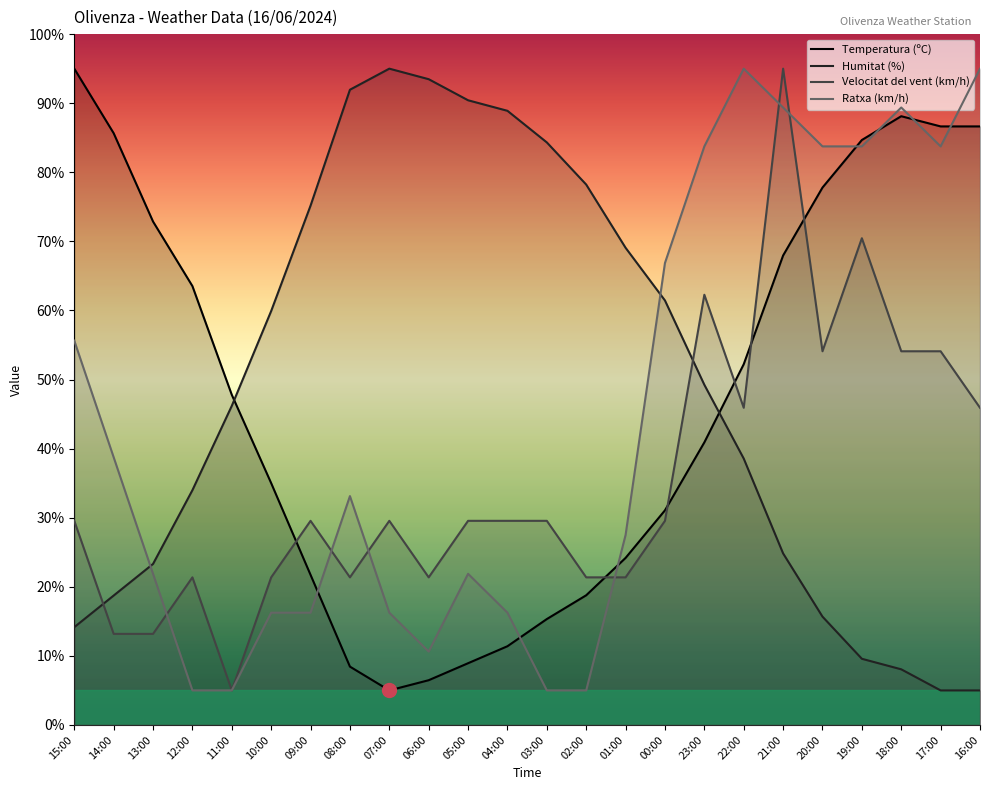

What position from the left is 04:00?

12